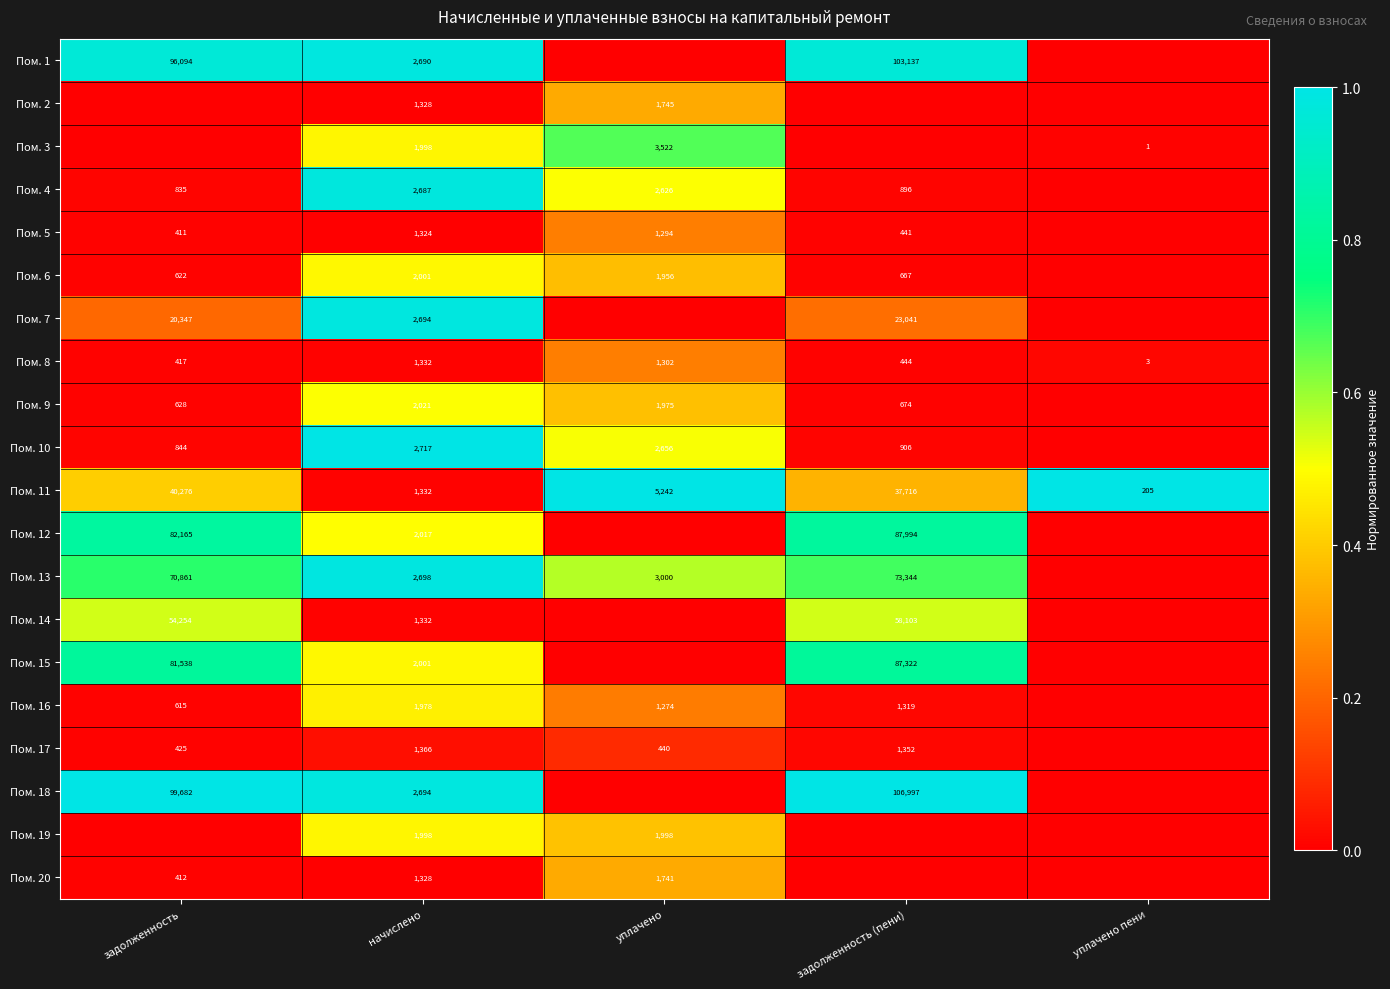

What is the total value across all series at начислено?

39536